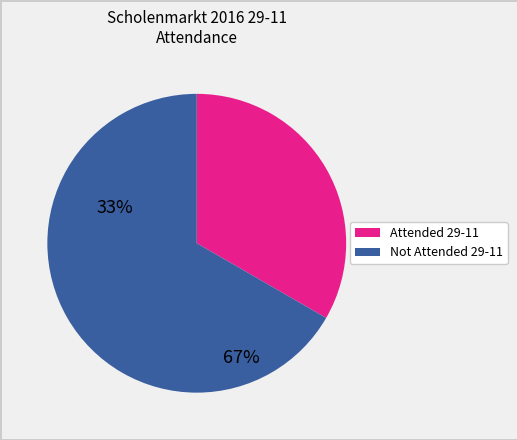

Does any single category account for the majority?

Yes